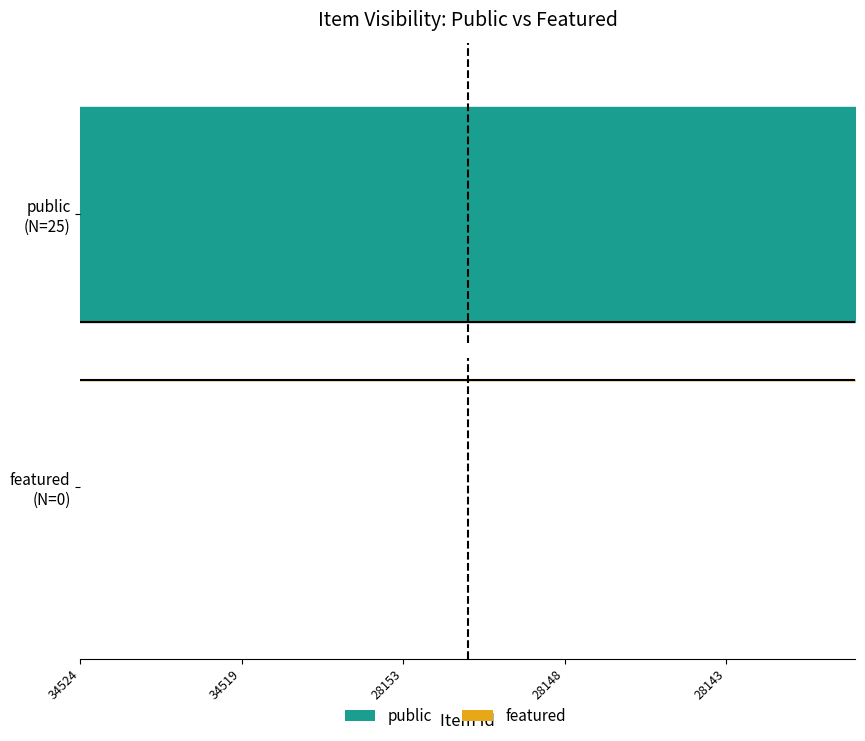

What is the value of the public point at the 18th from the left?

1